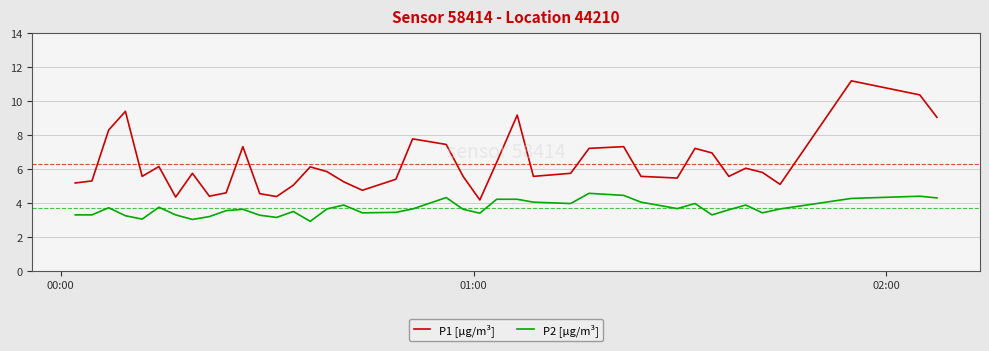

True or false: P2 [µg/m³] and P1 [µg/m³] intersect in this chart.

False